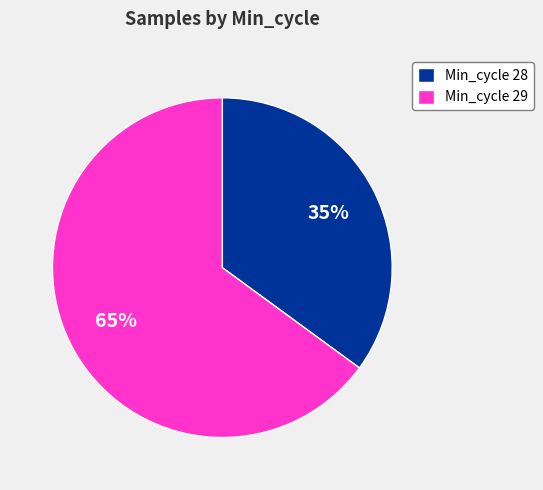

How many slices are in this pie chart?

2